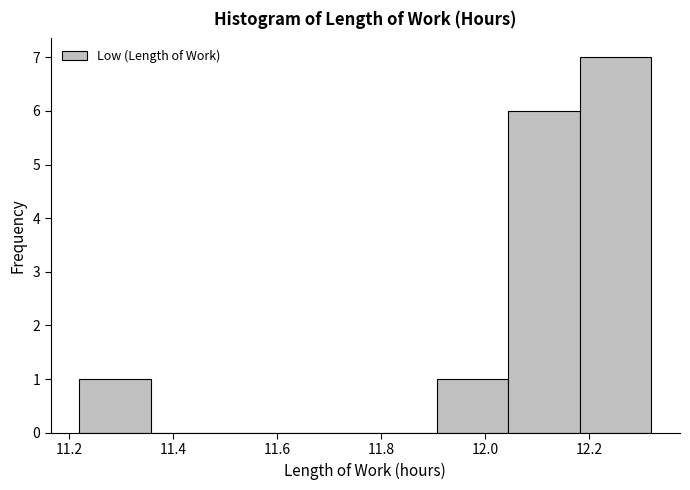

What is the height of the bar covering 11.90 to 12.04 on the x-axis? Neither the bar edges nor the heights are printed on the chart, so give them approximately, as read against the axes.

1